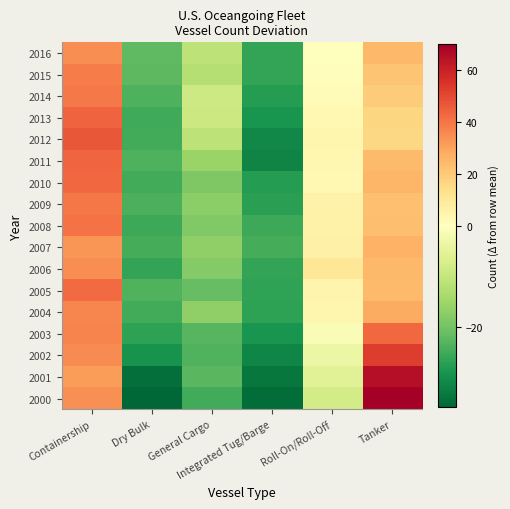

What is the greatest value displayed?

70.0